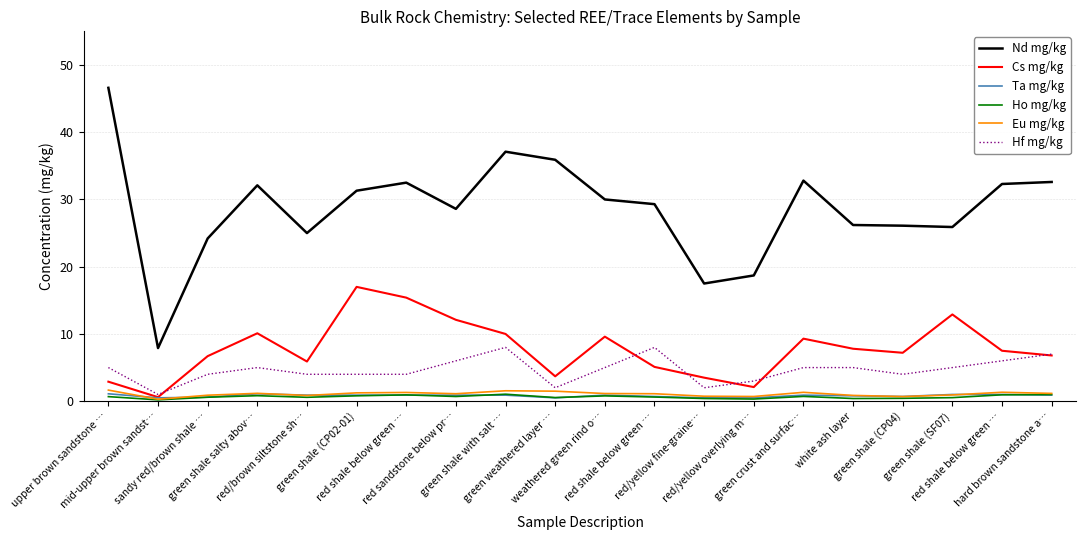

Reading left to right, transcribe all the data shown in this chart.

Nd mg/kg: 46.6	7.9	24.2	32.1	25.0	31.3	32.5	28.6	37.1	35.9	30.0	29.3	17.5	18.7	32.8	26.2	26.1	25.9	32.3	32.6
Cs mg/kg: 2.9	0.6	6.7	10.1	5.9	17.0	15.4	12.1	10.0	3.7	9.6	5.1	3.5	2.1	9.3	7.8	7.2	12.9	7.5	6.8
Ta mg/kg: 1.1	0.5	0.6	1.1	0.9	0.9	0.9	0.9	0.9	0.5	0.9	0.7	0.5	0.5	0.9	0.8	0.7	1.0	1.0	0.9
Ho mg/kg: 0.7	0.2	0.6	0.8	0.6	0.8	0.9	0.7	1.0	0.5	0.8	0.6	0.4	0.3	0.7	0.4	0.4	0.5	0.9	1.0
Eu mg/kg: 1.6	0.3	0.9	1.2	0.8	1.2	1.3	1.1	1.6	1.5	1.1	1.1	0.7	0.7	1.3	0.9	0.7	0.9	1.3	1.2
Hf mg/kg: 5.0	1.0	4.0	5.0	4.0	4.0	4.0	6.0	8.0	2.0	5.0	8.0	2.0	3.0	5.0	5.0	4.0	5.0	6.0	7.0